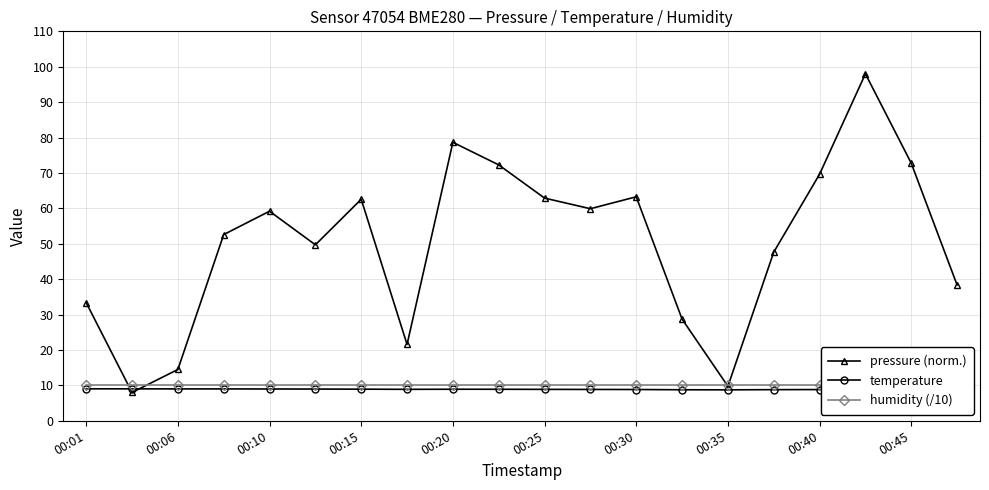

How many data points does each series have?

20